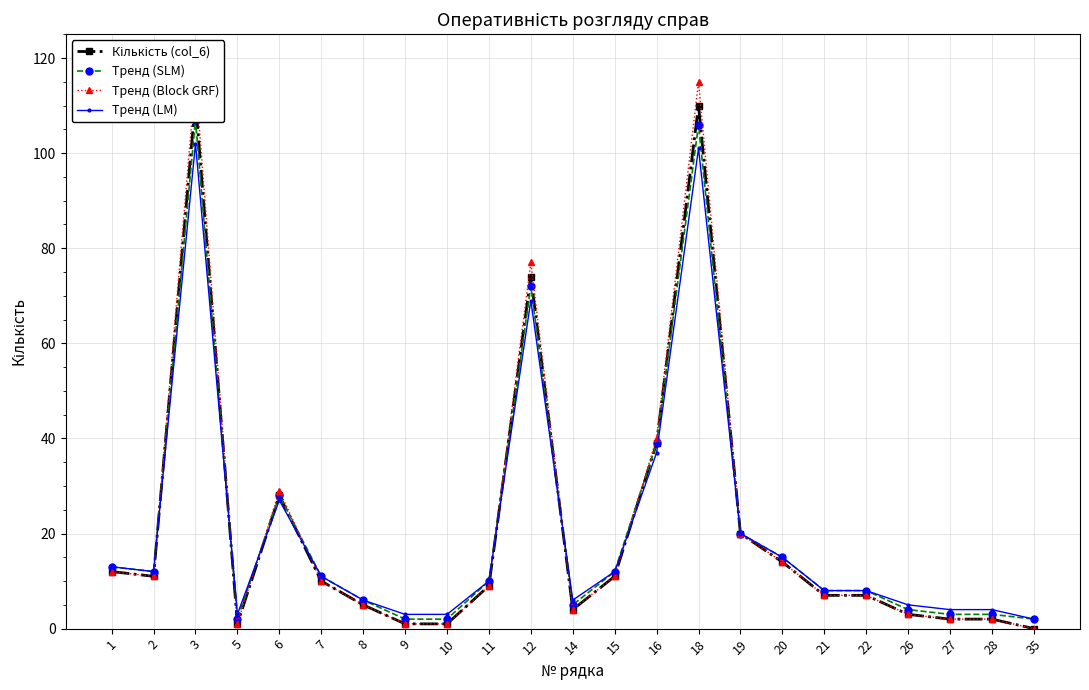

What is the difference between the maximum and minimum values in the Тренд (LM) series?

100